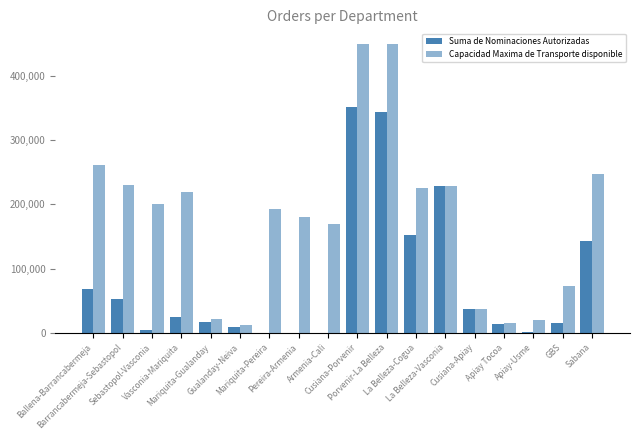

What is the highest value of the Suma de Nominaciones Autorizadas series?

351614.0